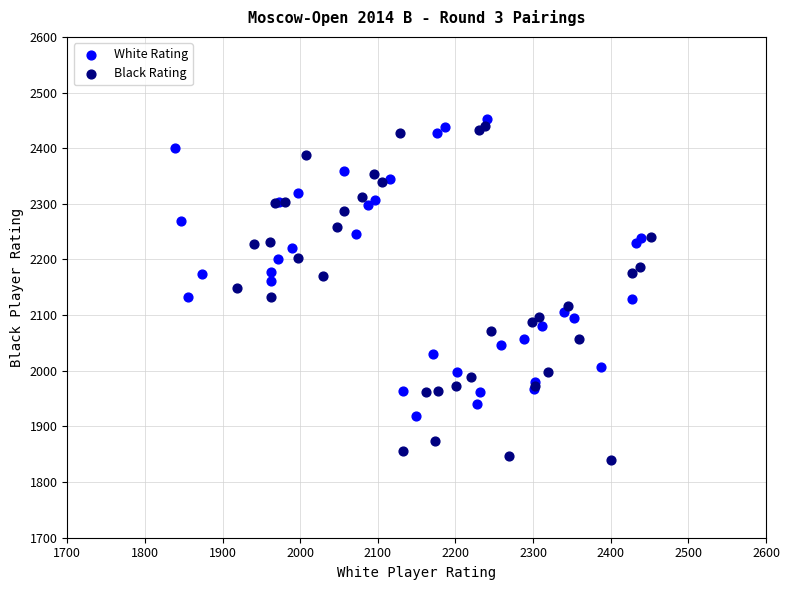

Which series reaches the minimum Y coordinate?

Black Rating